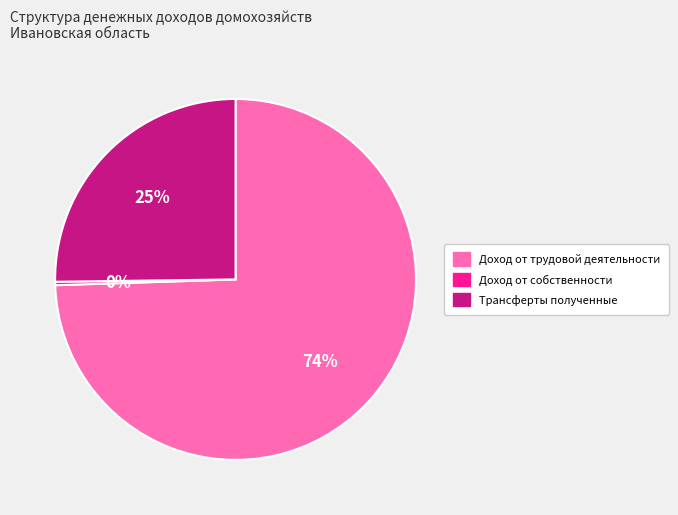

Is it true that Доход от собственности is 10% of the pie?

False